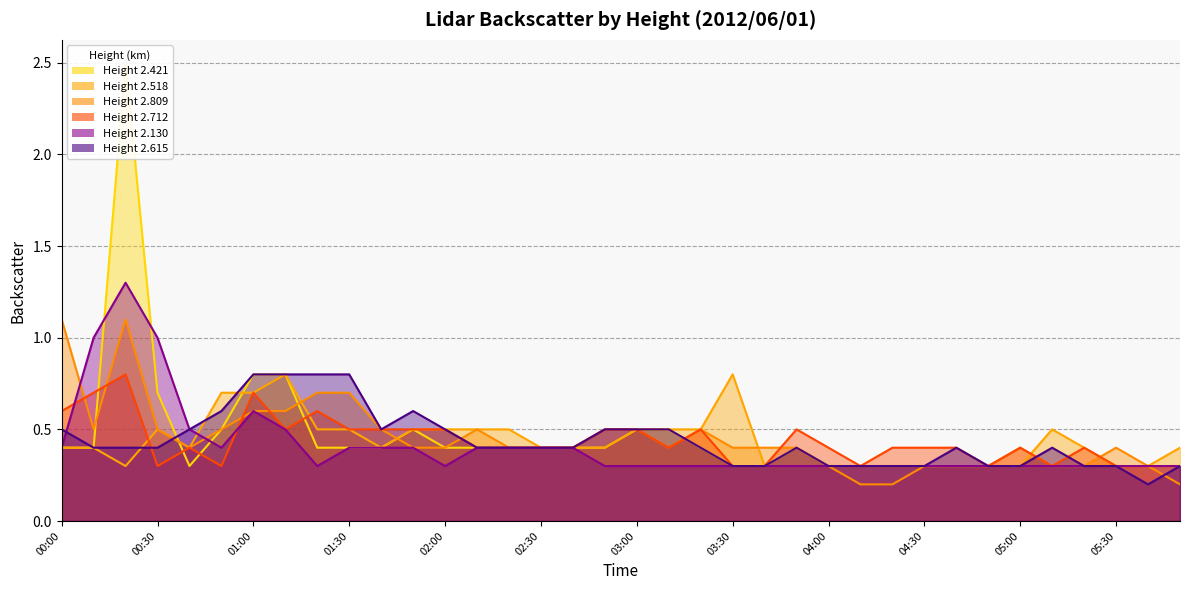

At how many categories does at least one series exceed 2?

1